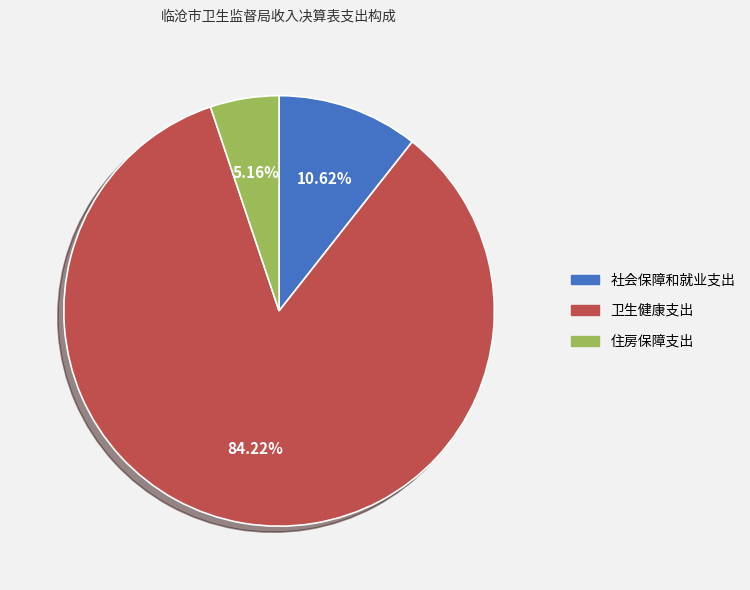

Rank the categories by value from lowest to highest.

住房保障支出, 社会保障和就业支出, 卫生健康支出